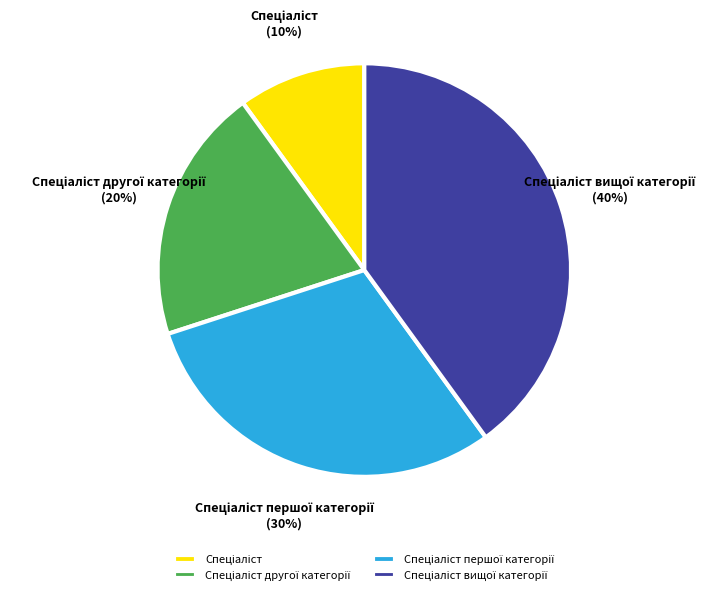

To the nearest percent, what is the difference between the largest and smallest slice percentages?

30%